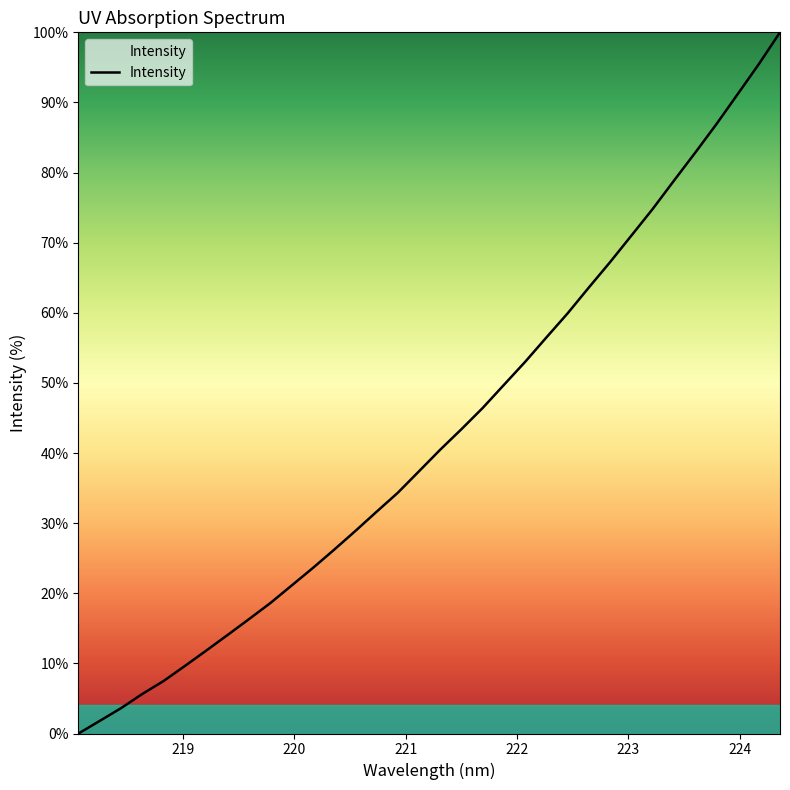

What is the difference between the maximum and minimum values?

100.0